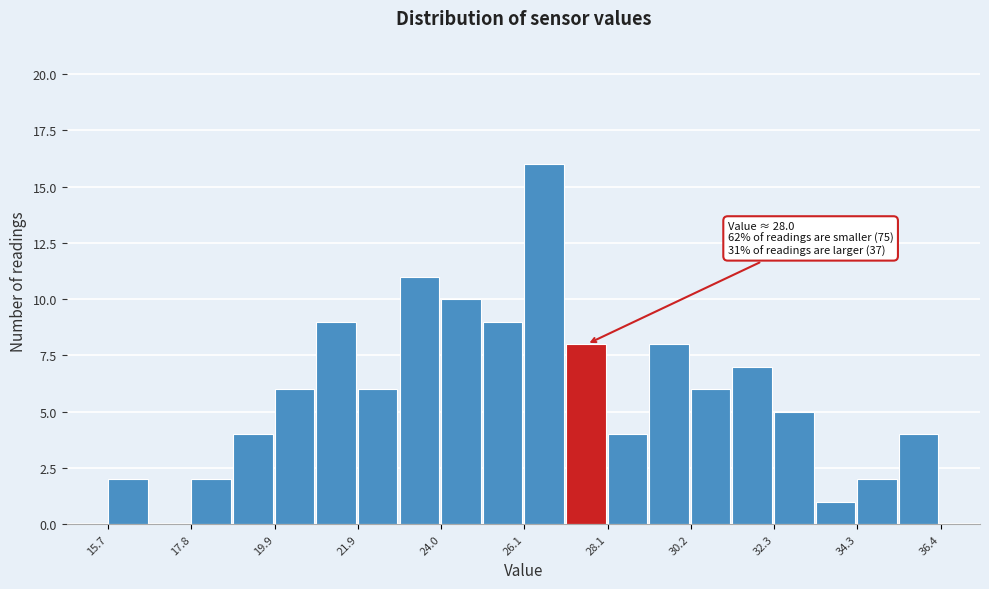

Read against the x-axis, roughly where is the centre of the tallest bar?

26.5